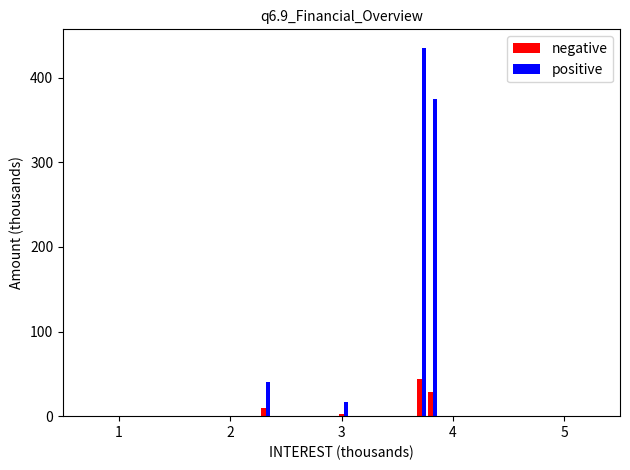

What is the value of the positive bar at the 5th from the left?

375.0